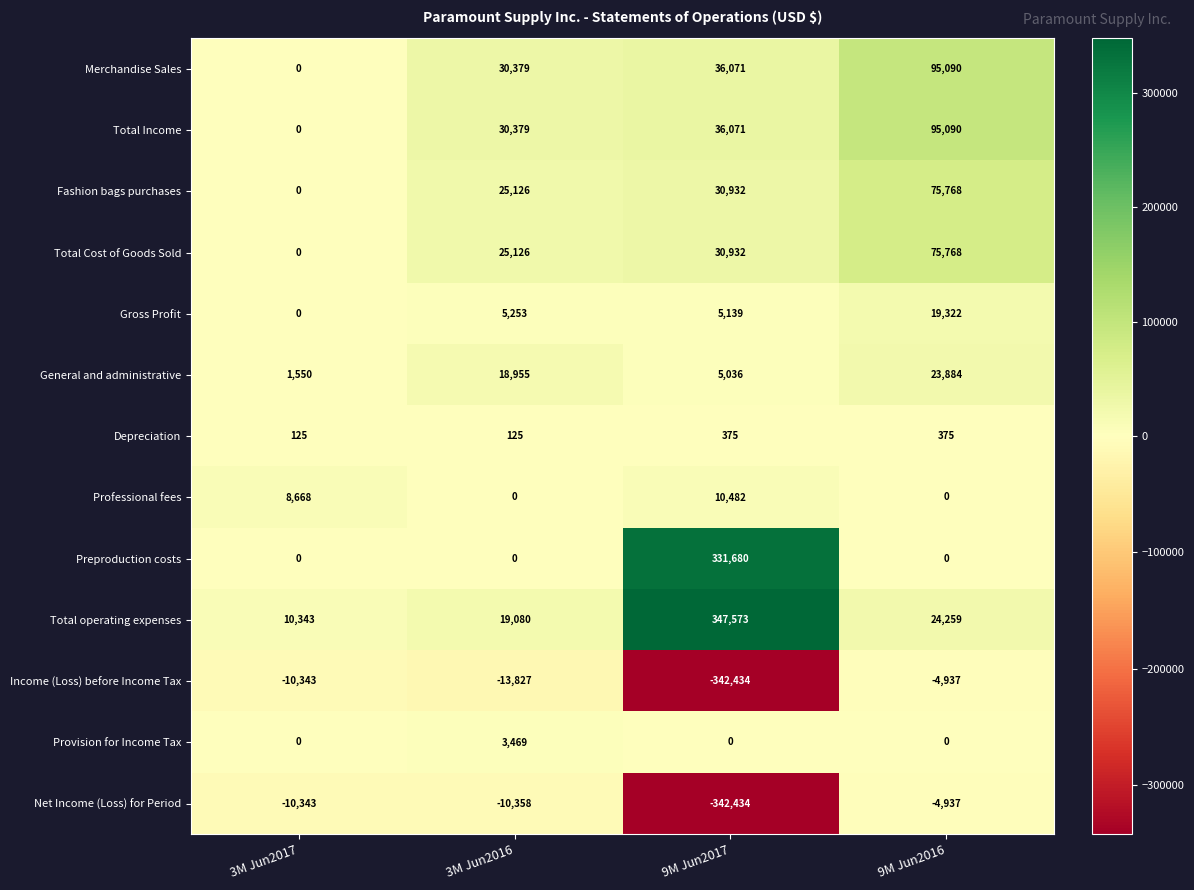

What is the difference between the highest and lowest values at 9M Jun2017?

690007